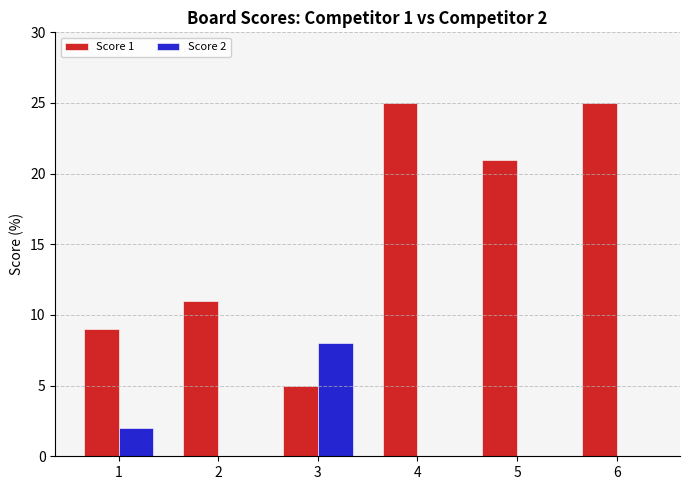

What is the total value across all series at 4?

25